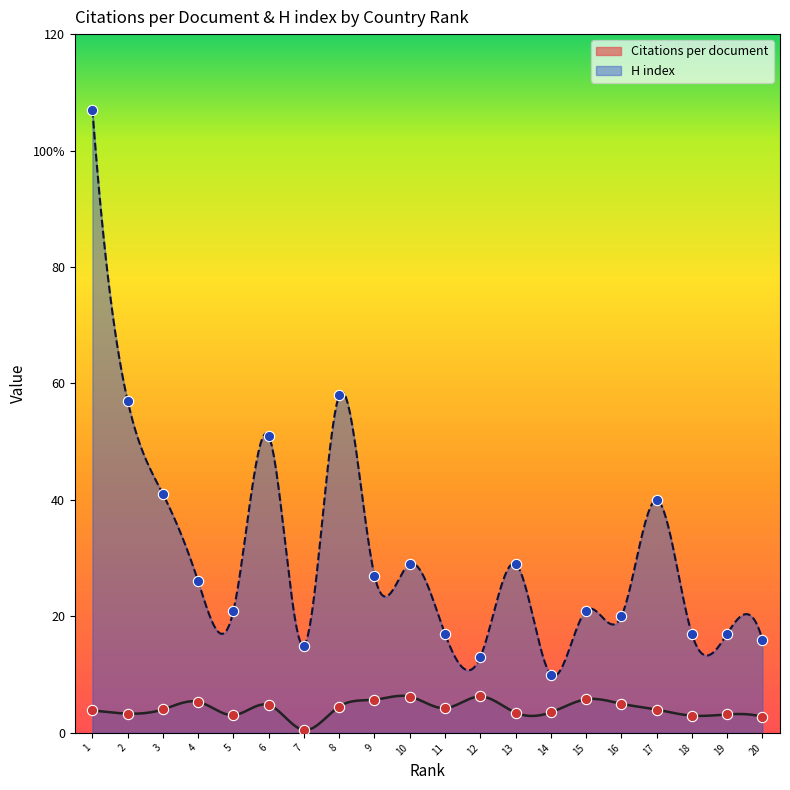

Which series has the largest total across all categories?

H index